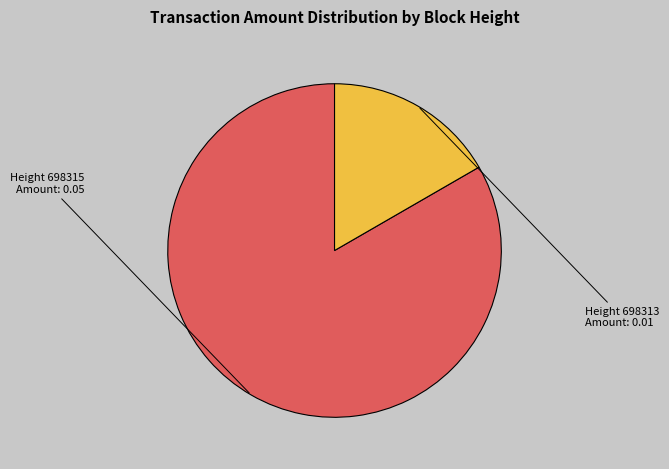

Rank the categories by value from lowest to highest.

Height 698313, Height 698315